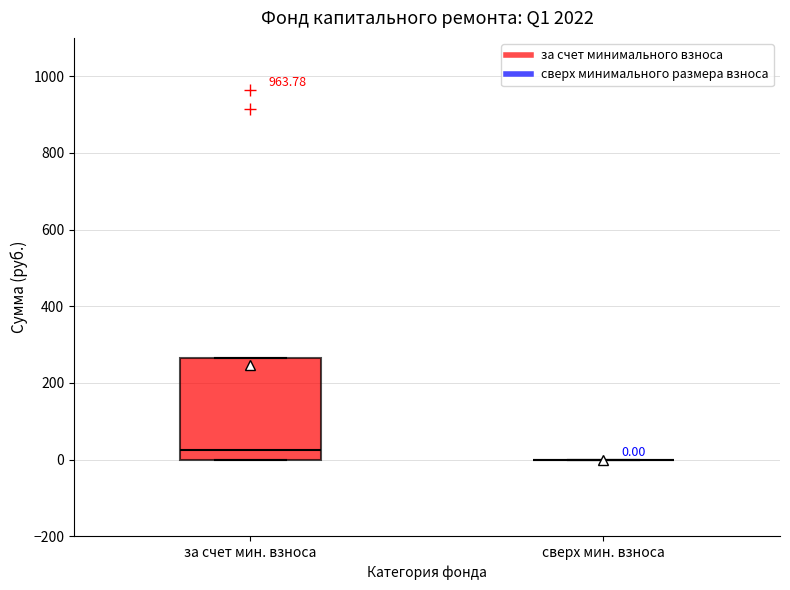

Which box is the tallest, from its lower edge to its upper edge?

за счет мин. взноса